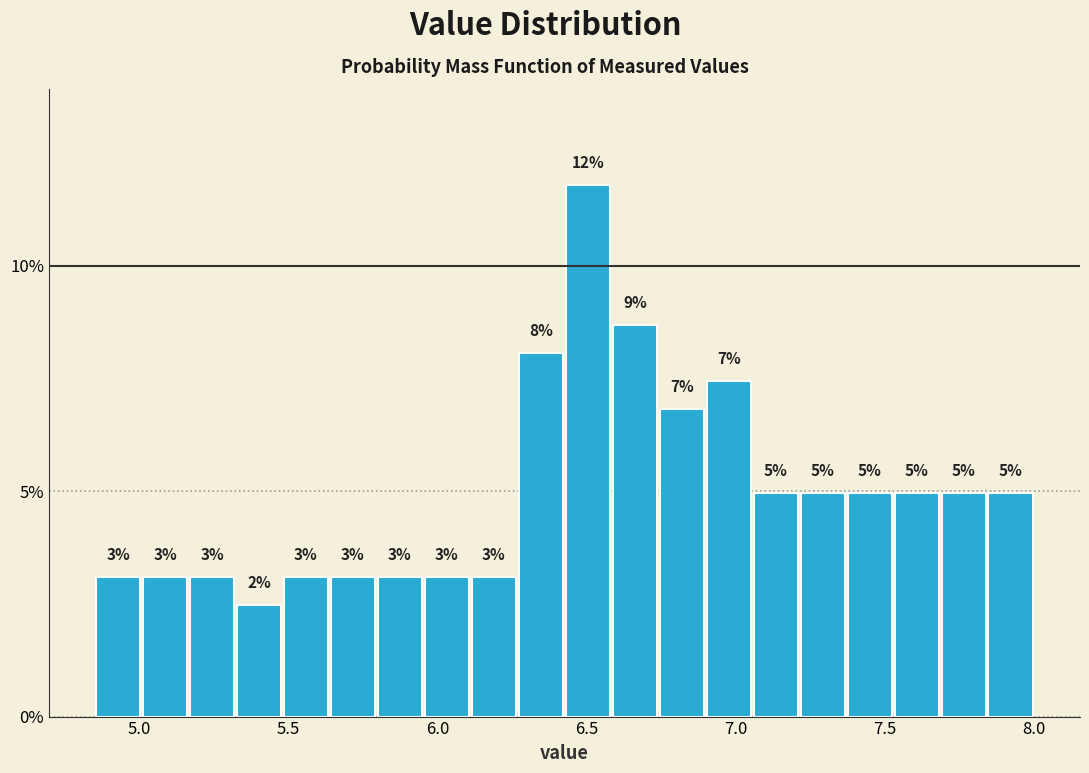

Read against the x-axis, roughly where is the centre of the tallest bar?

6.50